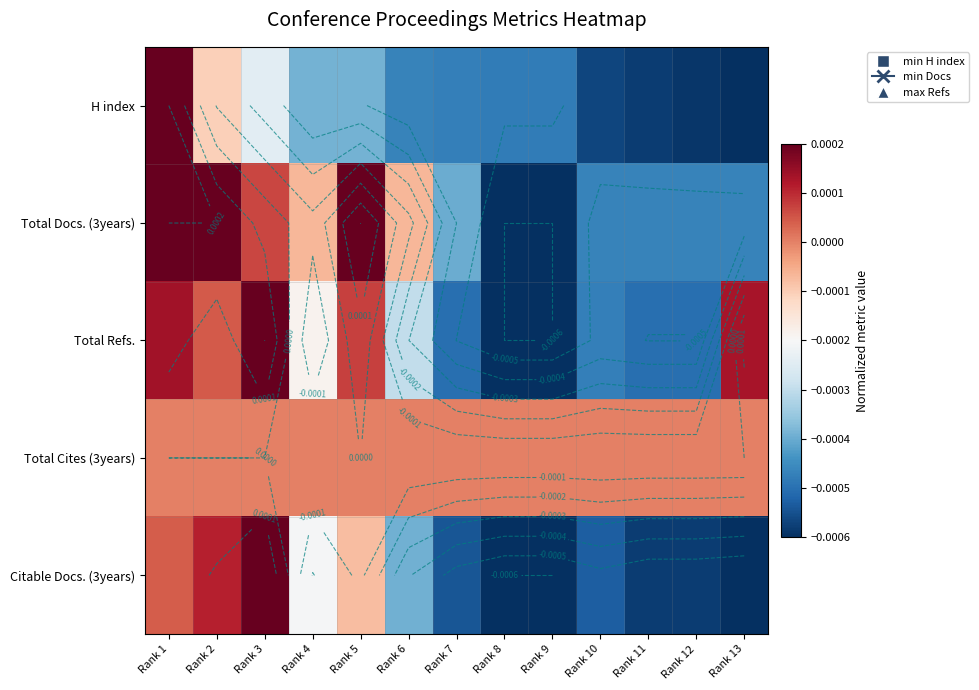

Which has a higher value, Rank 3 or Rank 13?

Rank 3